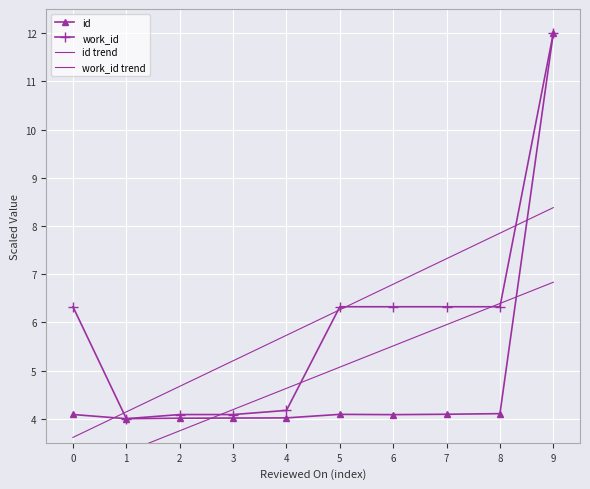

Rank the series by their maximum value, from highest to lowest.

id, work_id, work_id trend, id trend